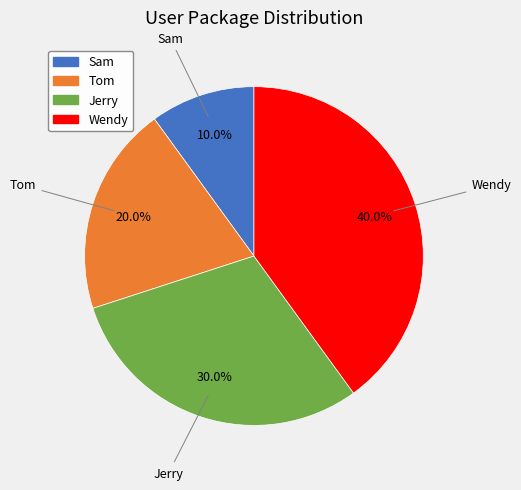

What is the ratio of the value at Tom to the value at Sam?

2.0